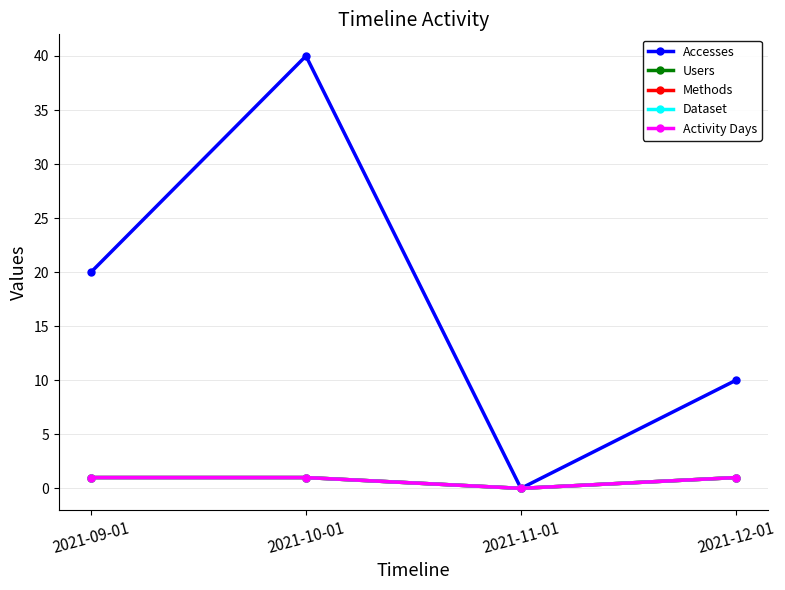

Does the chart have visible grid lines?

Yes